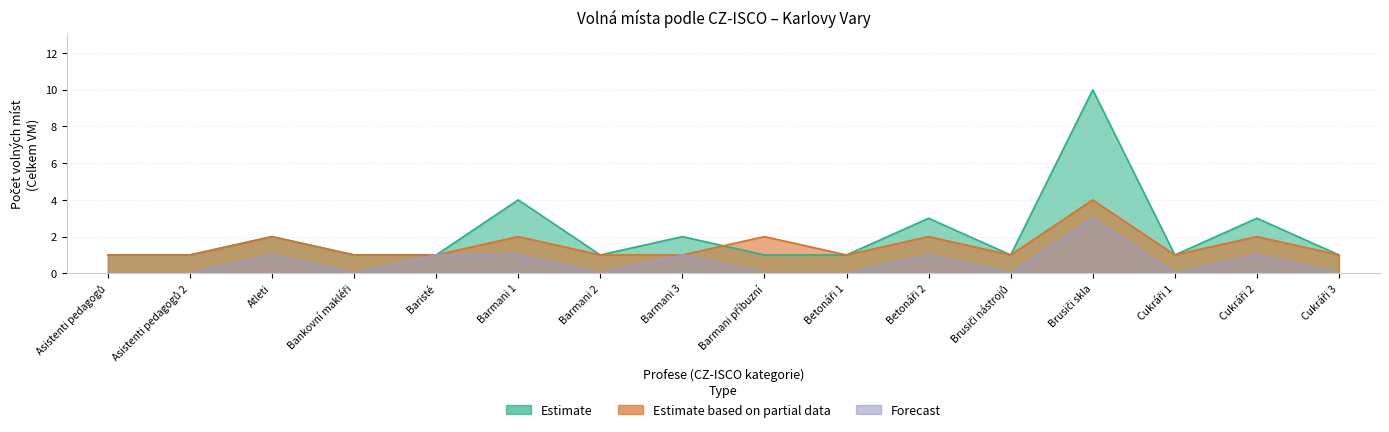

How many series are shown in this chart?

3